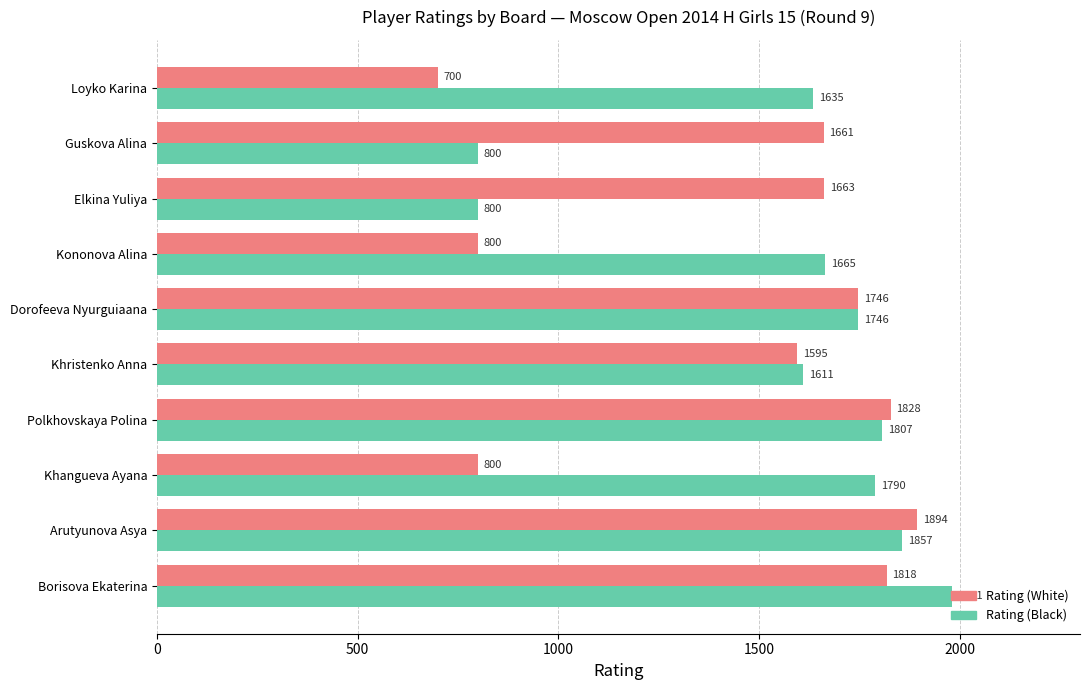

At which category is the sum across all series the highest?

Borisova Ekaterina